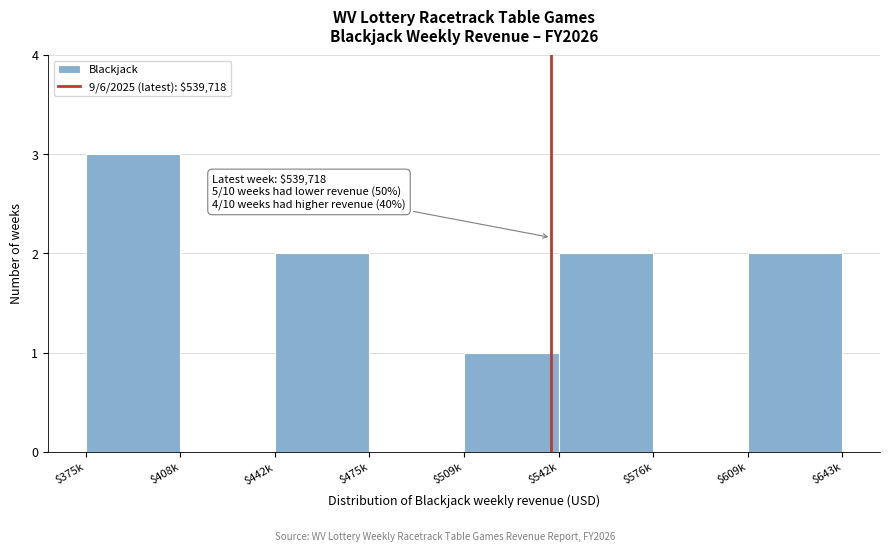

The chart shows a value of -2 at $576k. True or false?

False